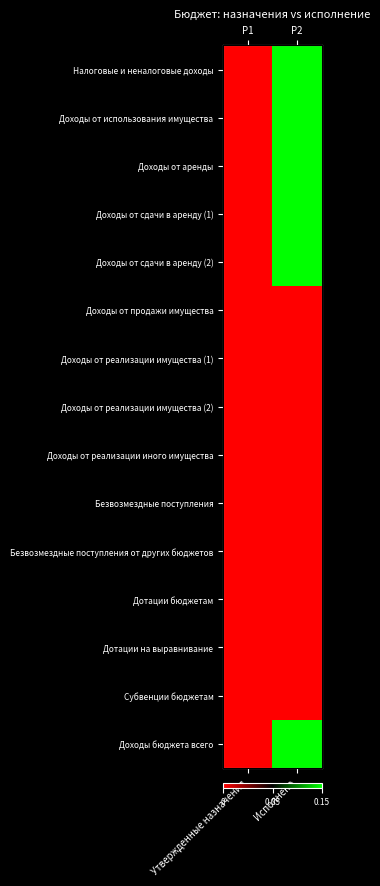

What is the total value across all series at Исполнено?

6